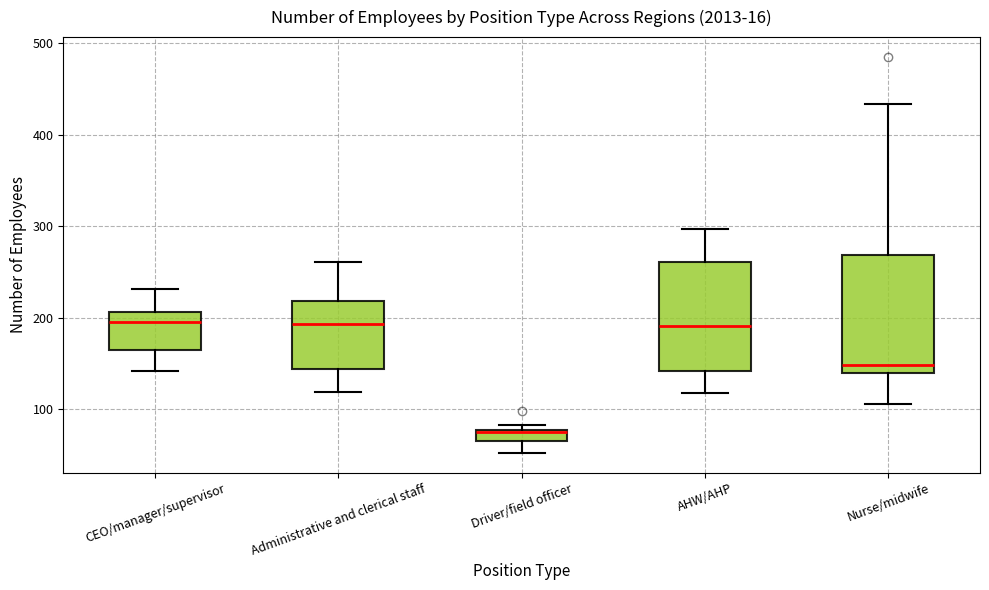

Where does the lower whisker of the box for Administrative and clerical staff end on the y-axis? The values are not printed on the chart, so give them approximately, as read against the axis.

120